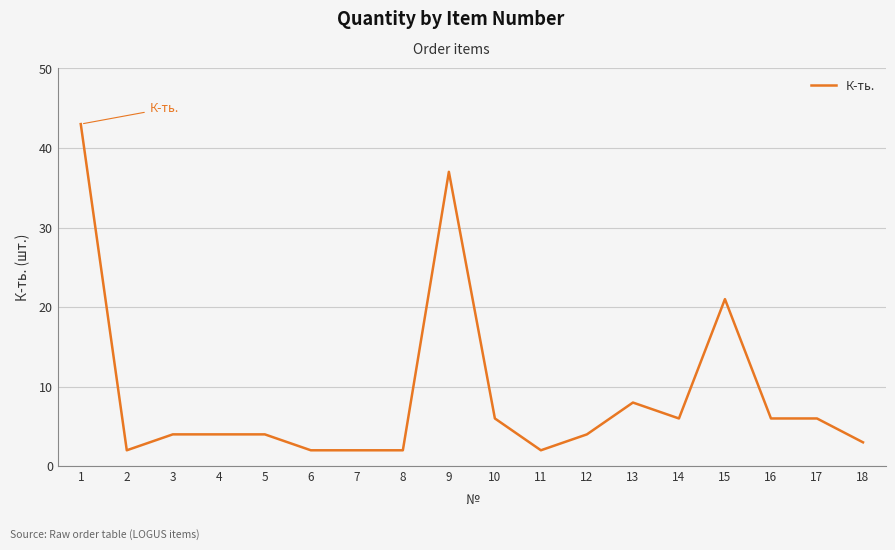

What is the ratio of the value at 16 to the value at 2?

3.0